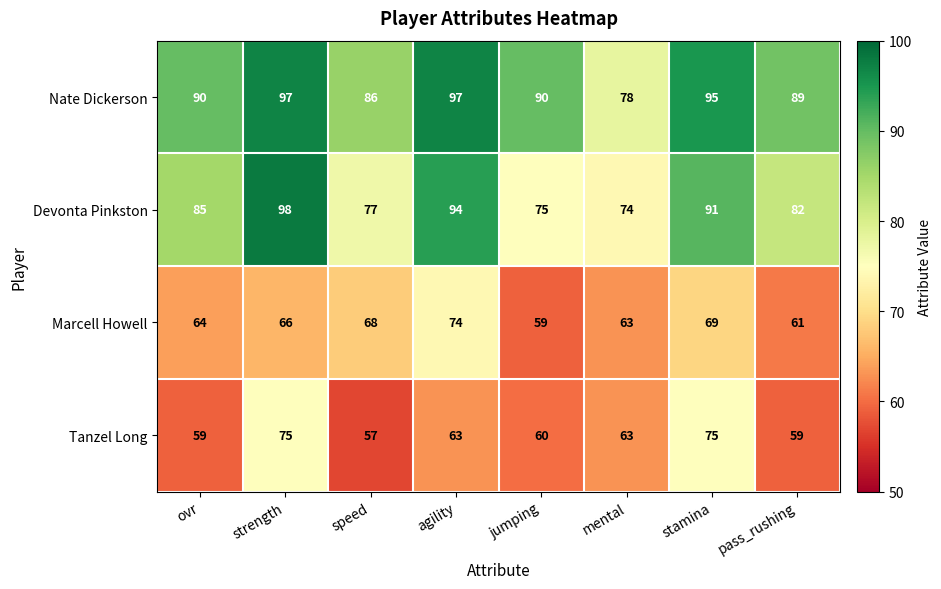

At which category is the sum across all series the highest?

strength